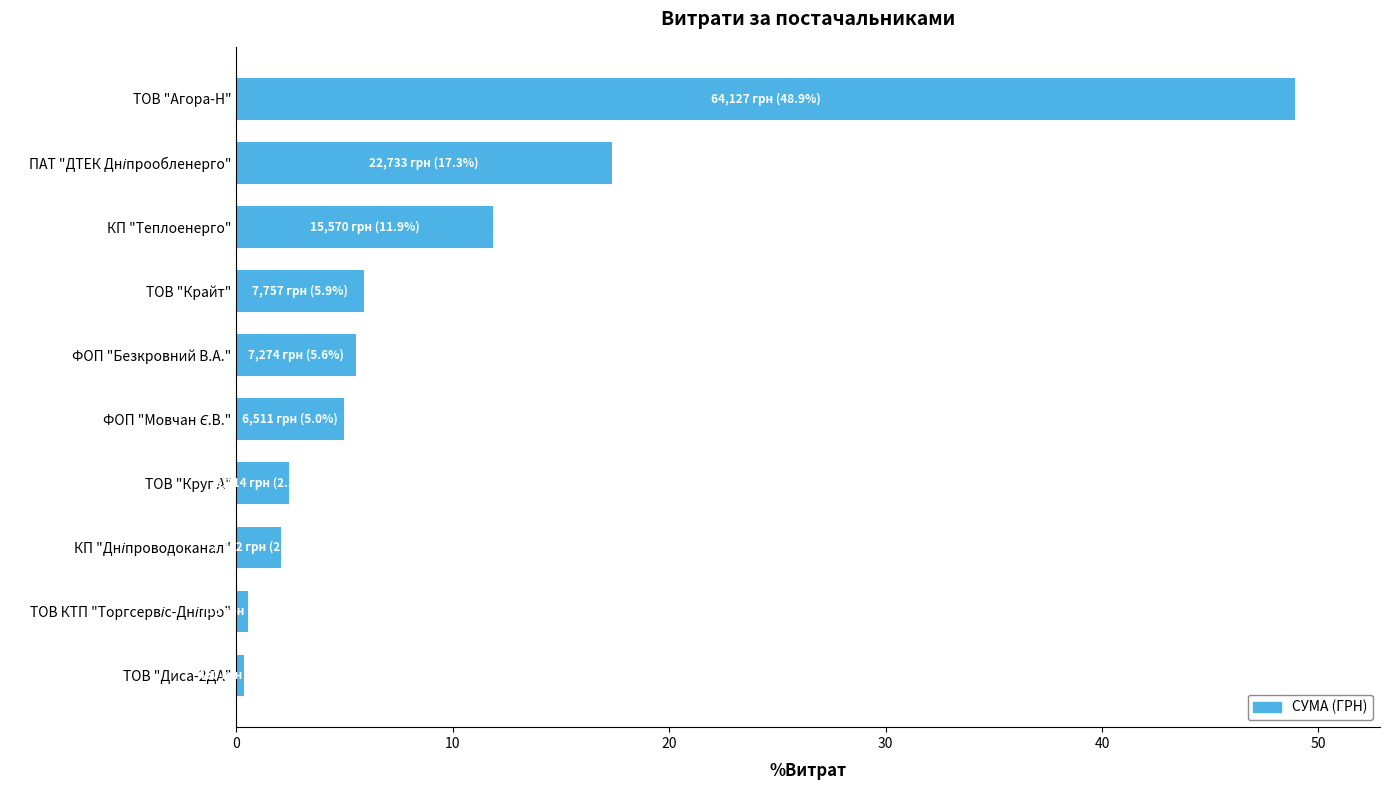

The value at ФОП "Безкровний В.А." is 7.3. True or false?

False